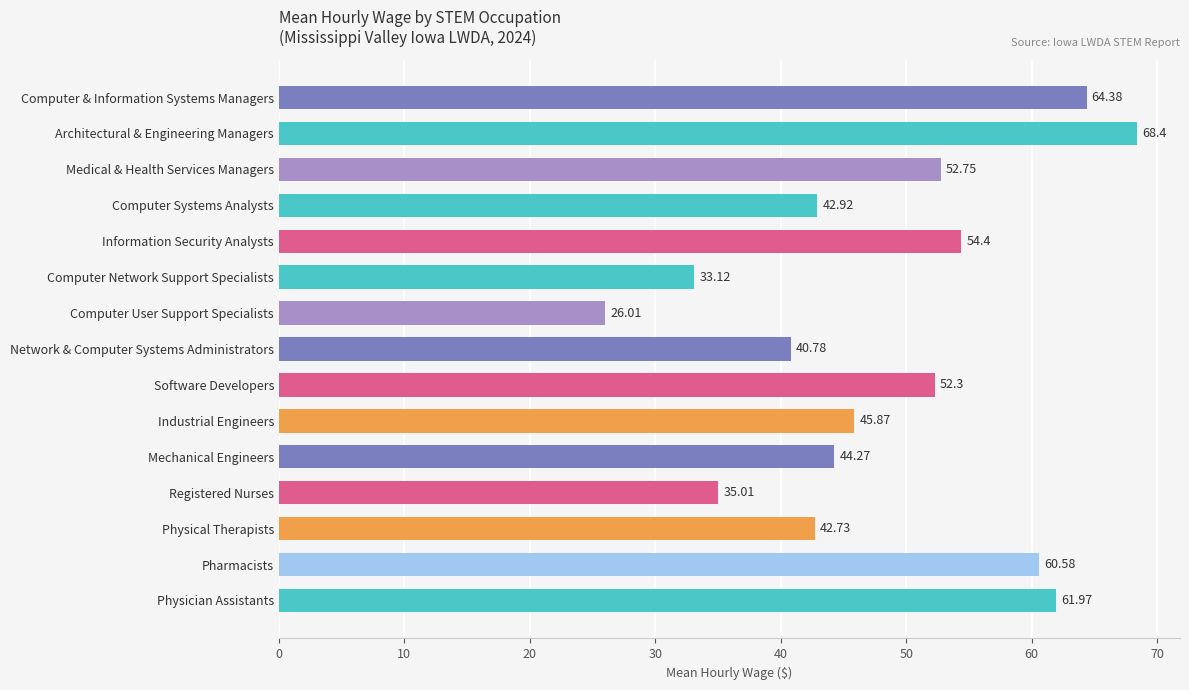

Which category has the lowest value across all series?

Computer User Support Specialists